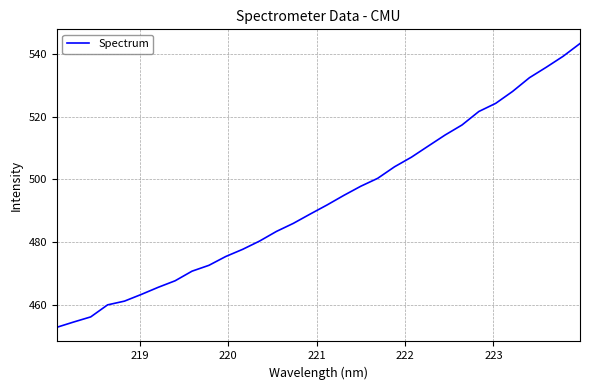

True or false: the data has more than 0 interior local peaks.

False